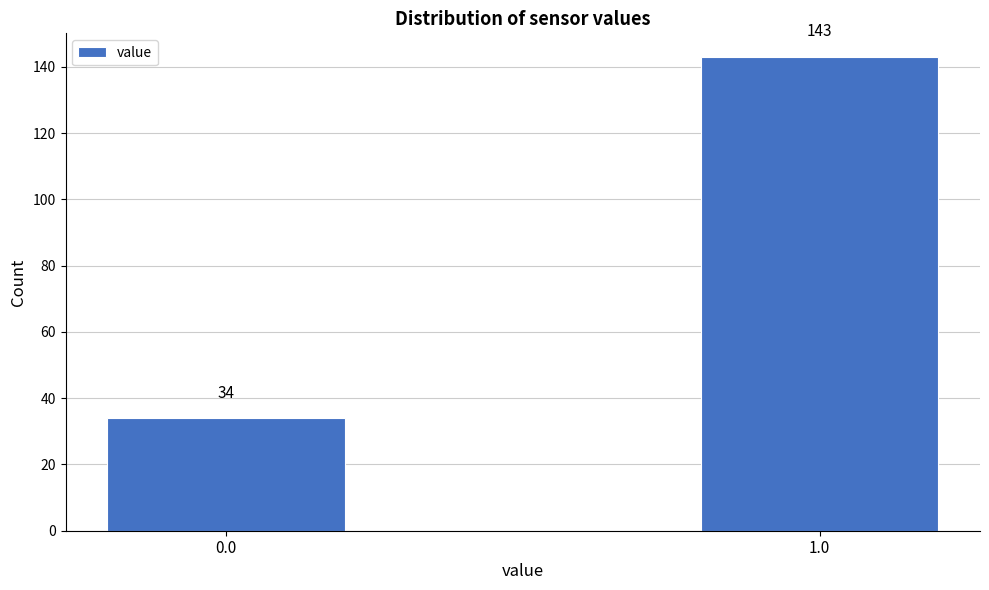

Reading right to left, transcribe all the data shown in this chart.

1.0=143	0.0=34